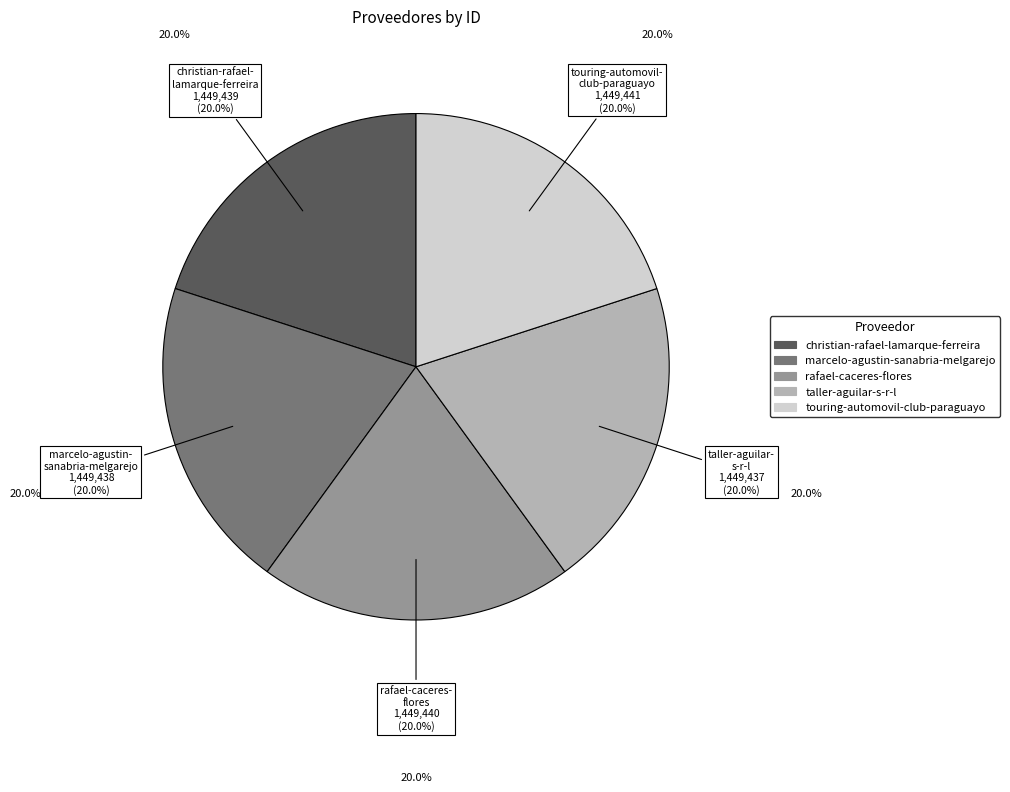

What percentage is the rafael-caceres-flores slice, to the nearest percent?

20%